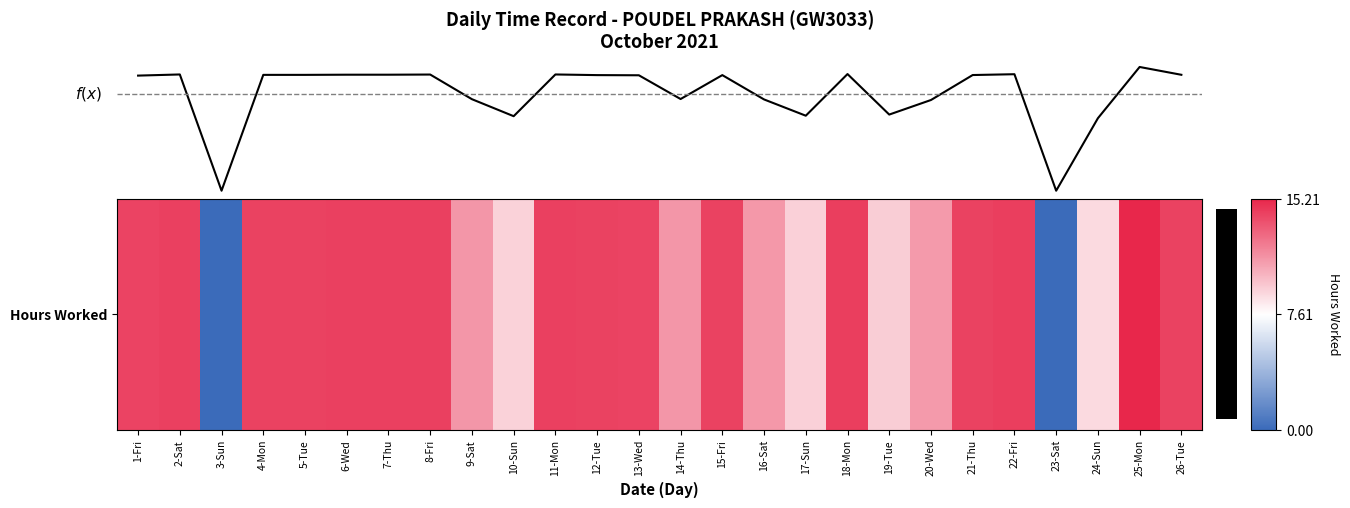

What is the sum of all Hours Worked values?

310.5